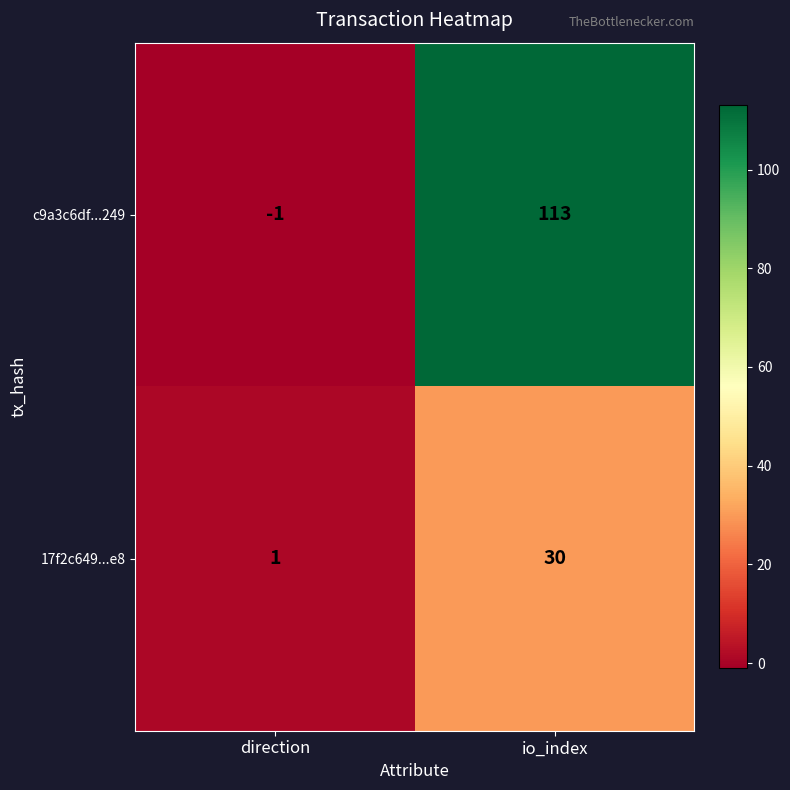

What is the total value across all series at io_index?

143